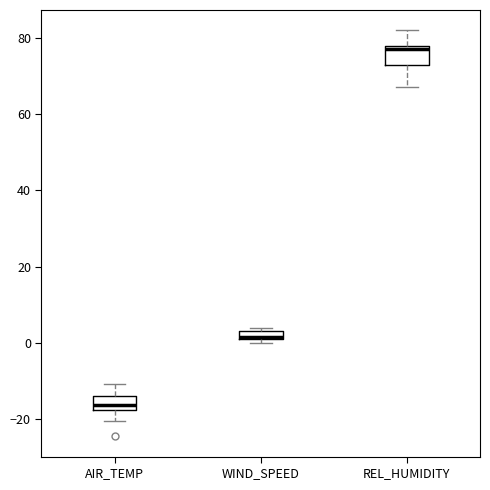

Where is the upper edge of the box for REL_HUMIDITY on the y-axis? The values are not printed on the chart, so give them approximately, as read against the axis.

78